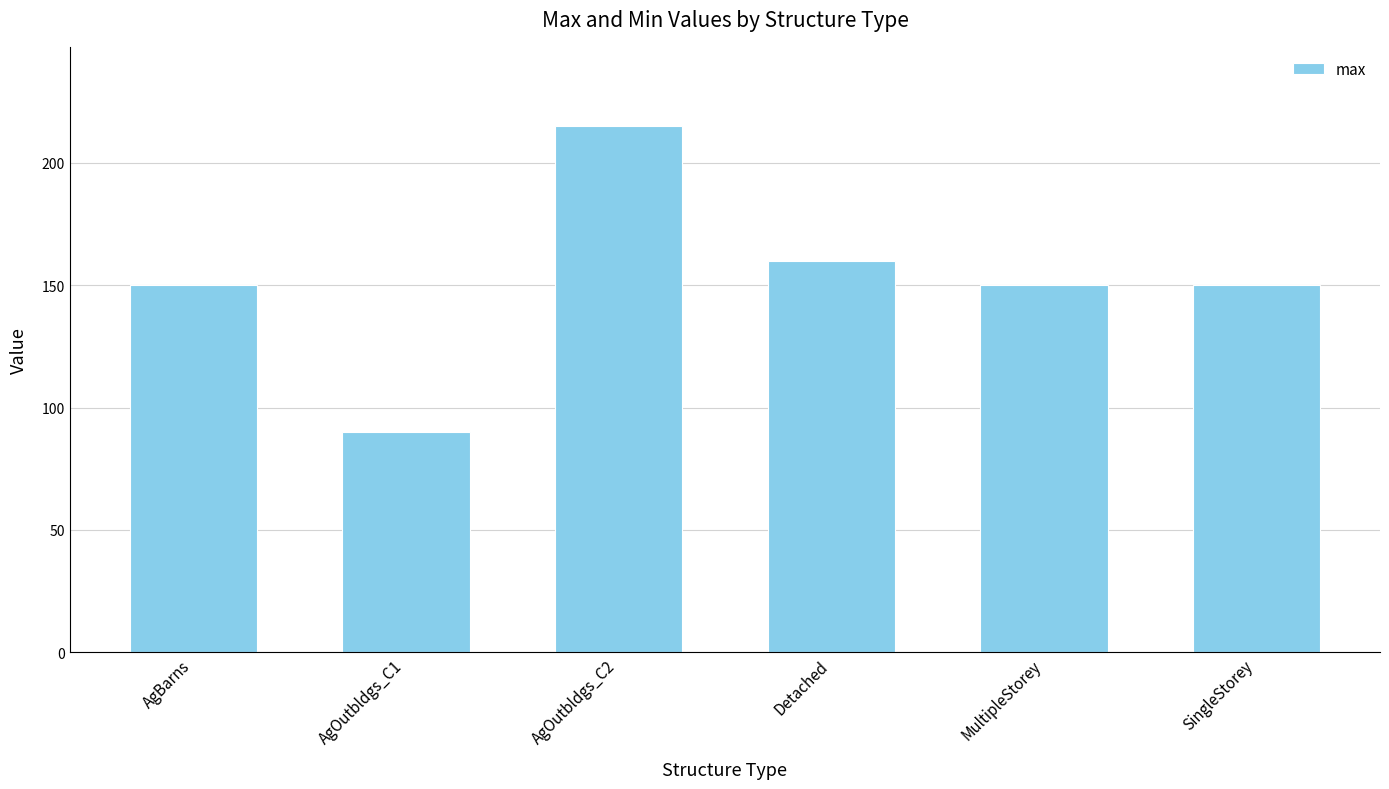

The value at AgOutbldgs_C2 is 215. True or false?

True